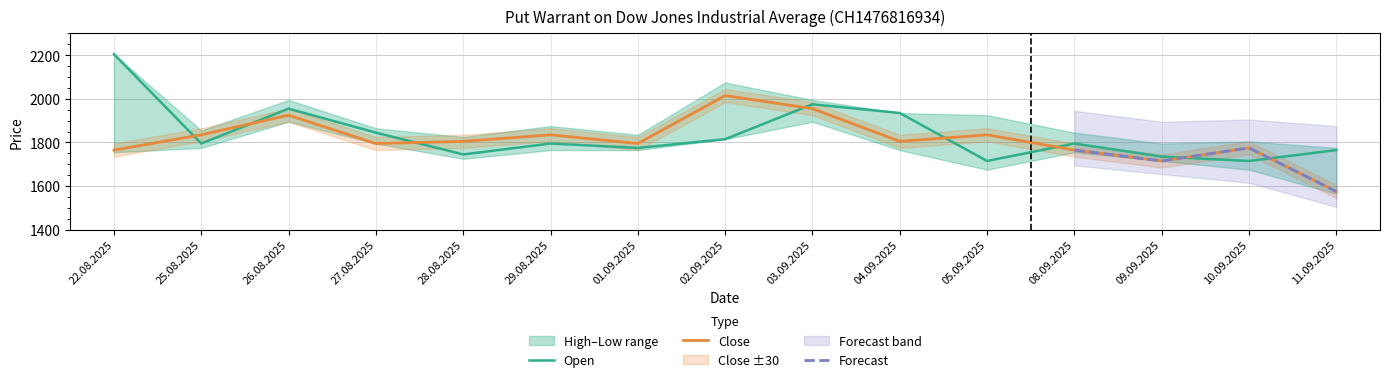

What is the total value across all series at 02.09.2025?

3830